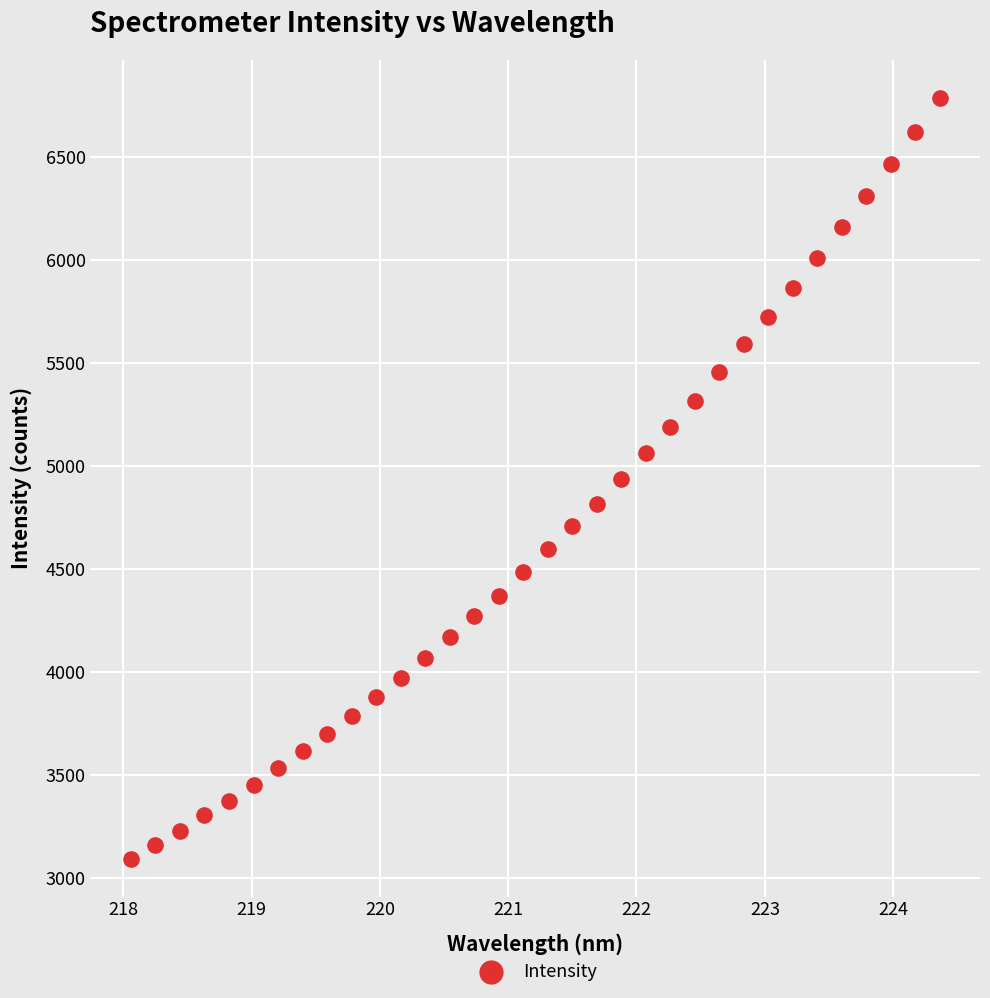

What is the range of Y values (max minus min)?

3695.7